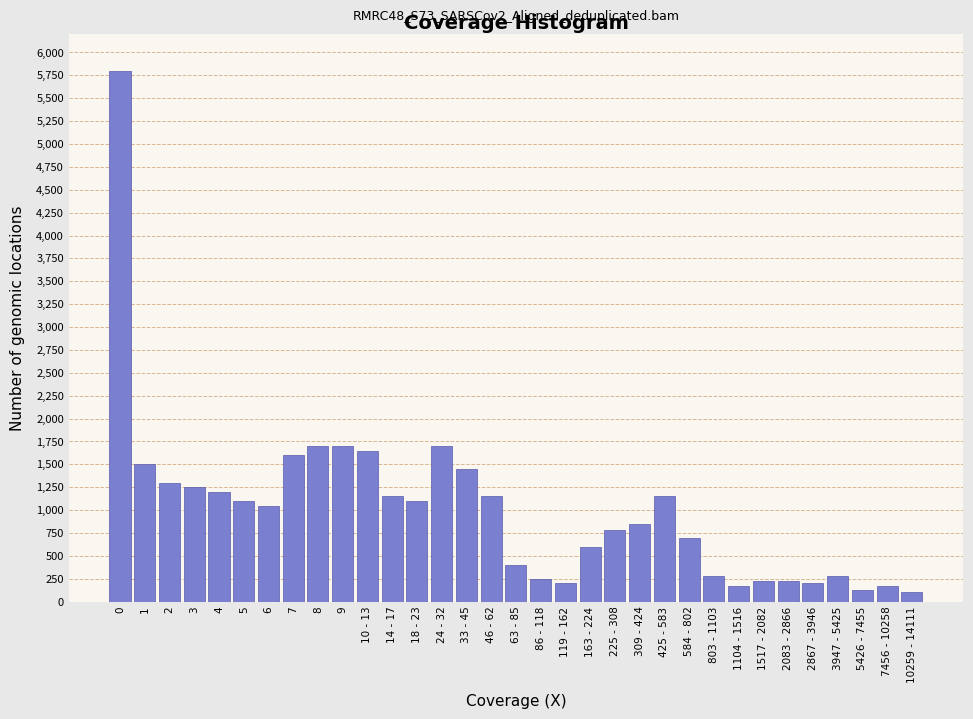

What is the change in value from 163 - 224 to 309 - 424?

+250